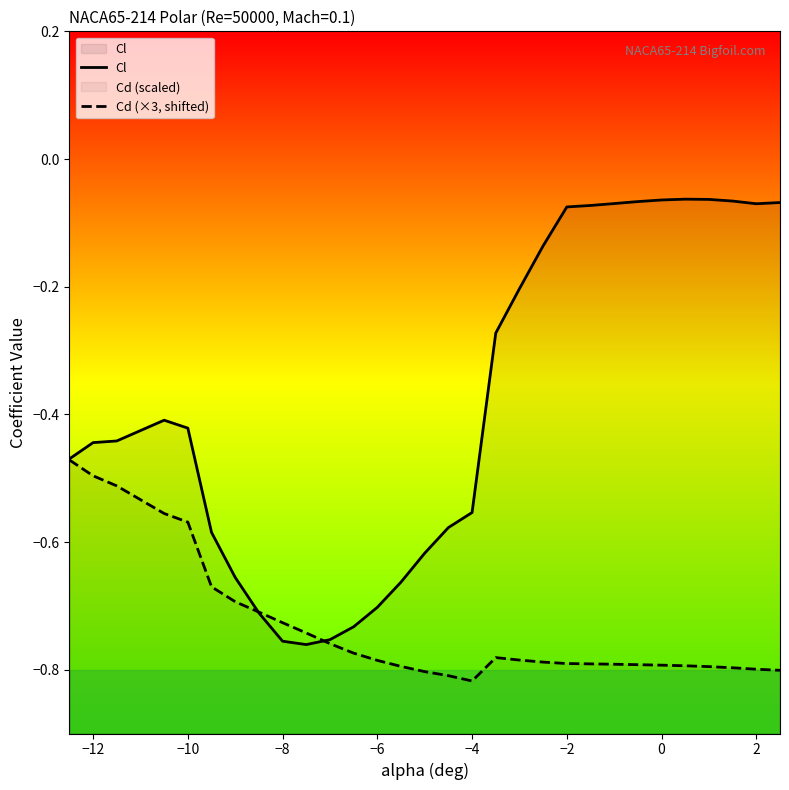

In Cl, how many points are lower than both neighbors (excluding endpoints)?

2